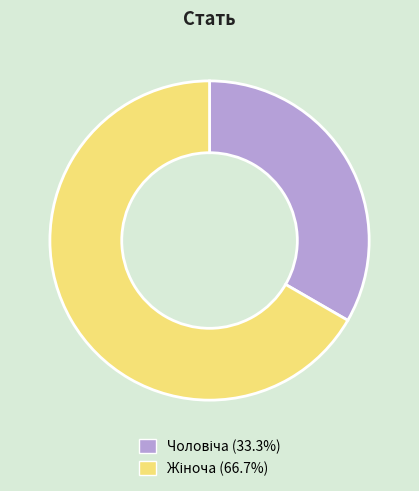

To the nearest percent, what is the difference between the largest and smallest slice percentages?

33%